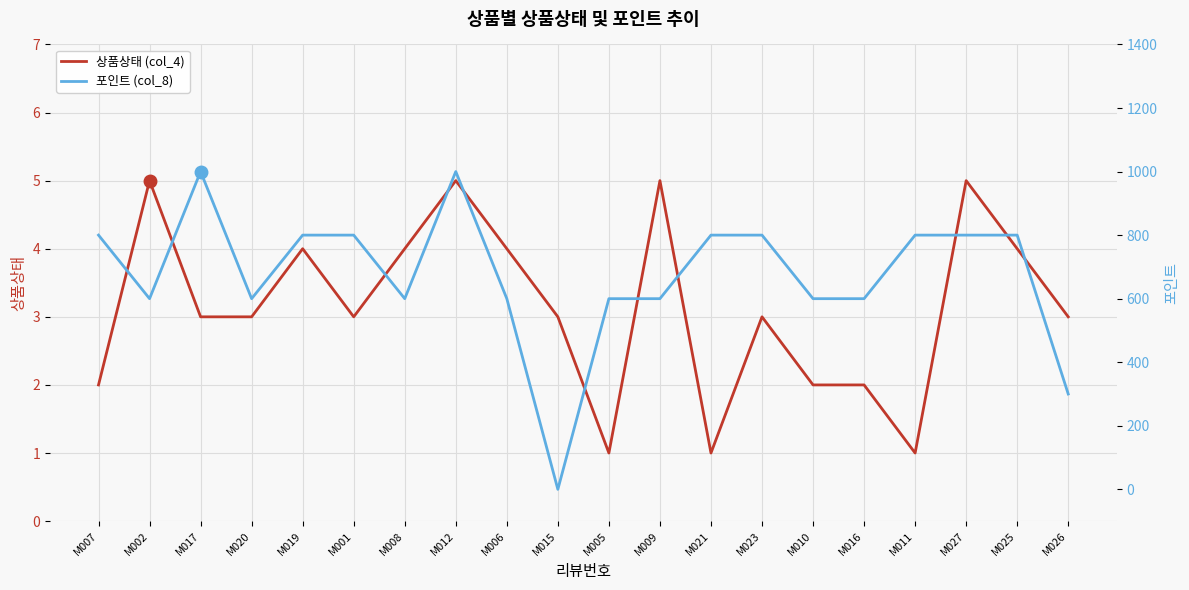

True or false: 상품상태 (col_4) has a value of 3 at M023.

True